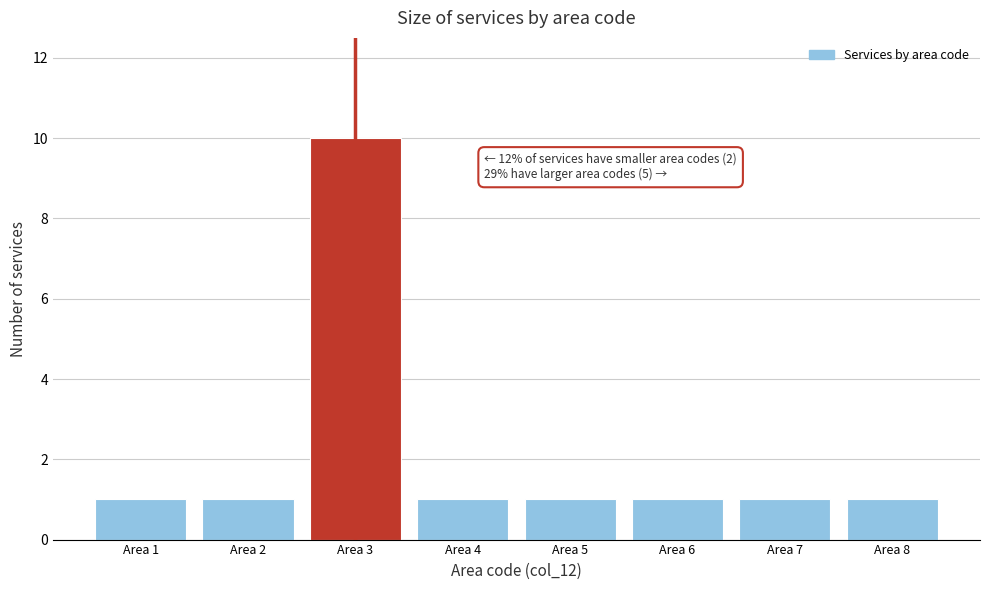

Reading left to right, list all the values displayed in this chart.

1	1	10	1	1	1	1	1